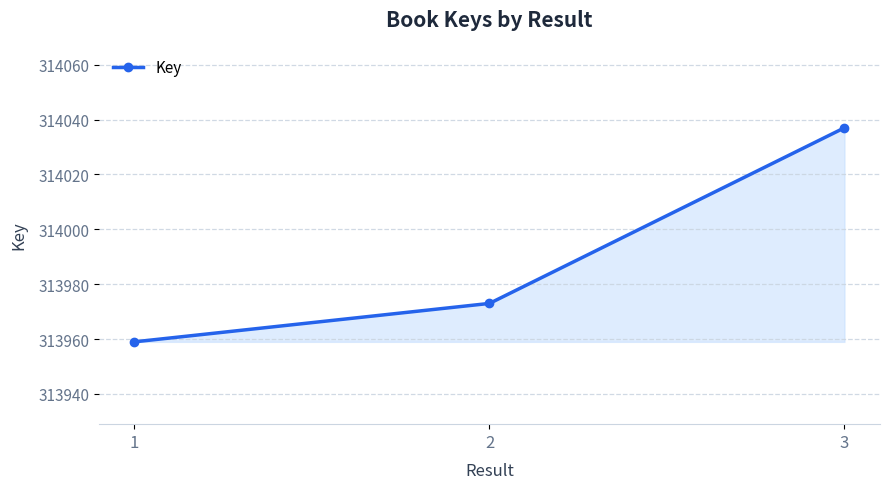

What is the greatest value displayed?

314037